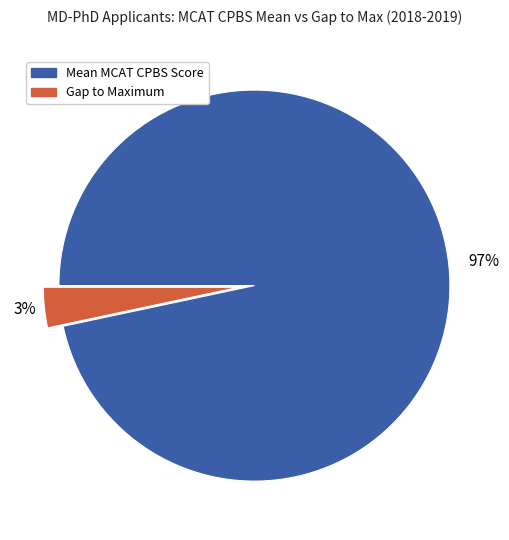

To the nearest percent, what is the average slice percentage?

50%